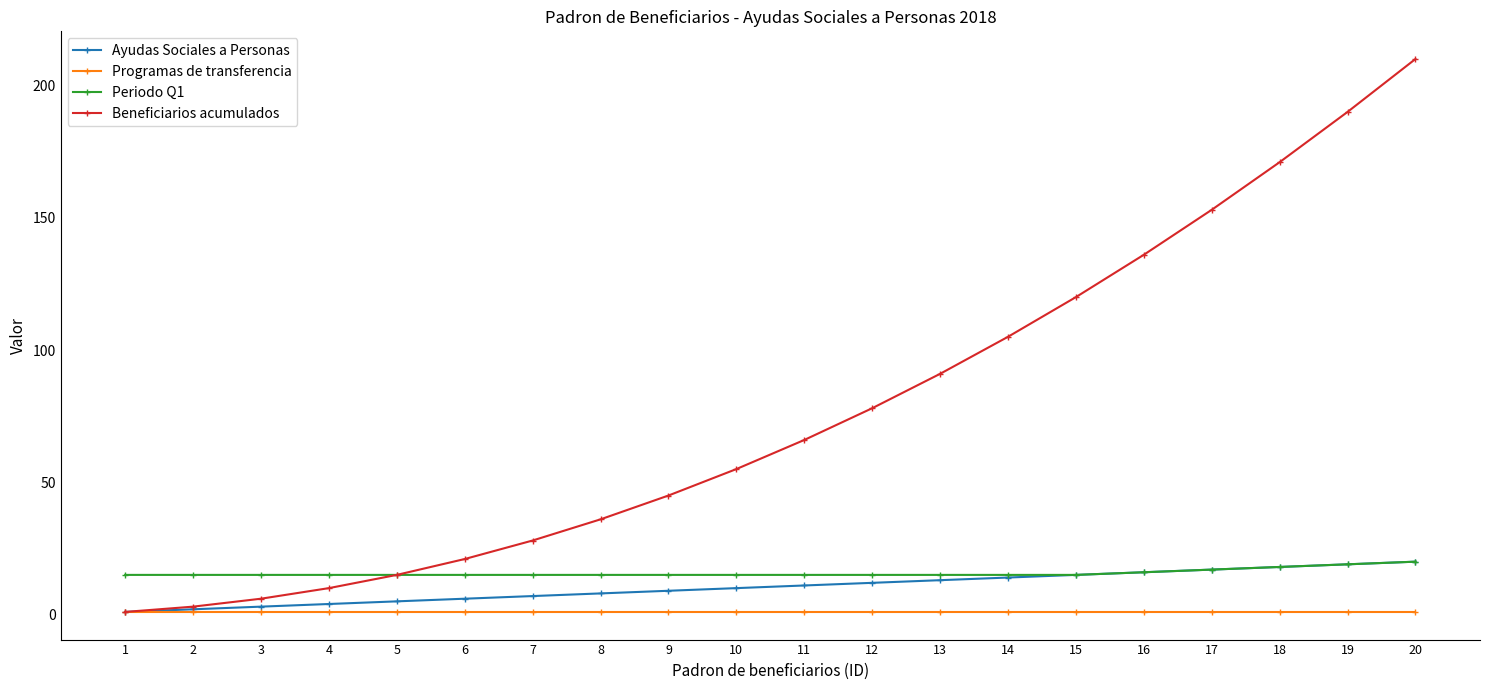

At how many categories does at least one series exceed 124?

5